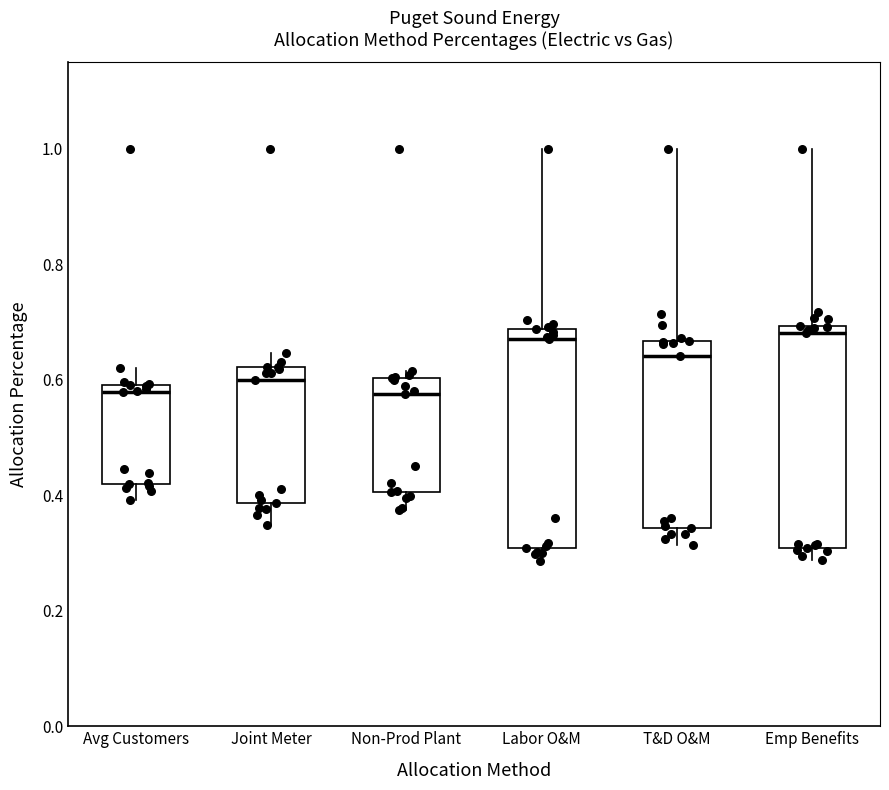

Where does the upper whisker of the box for Avg Customers end on the y-axis? The values are not printed on the chart, so give them approximately, as read against the axis.

0.60